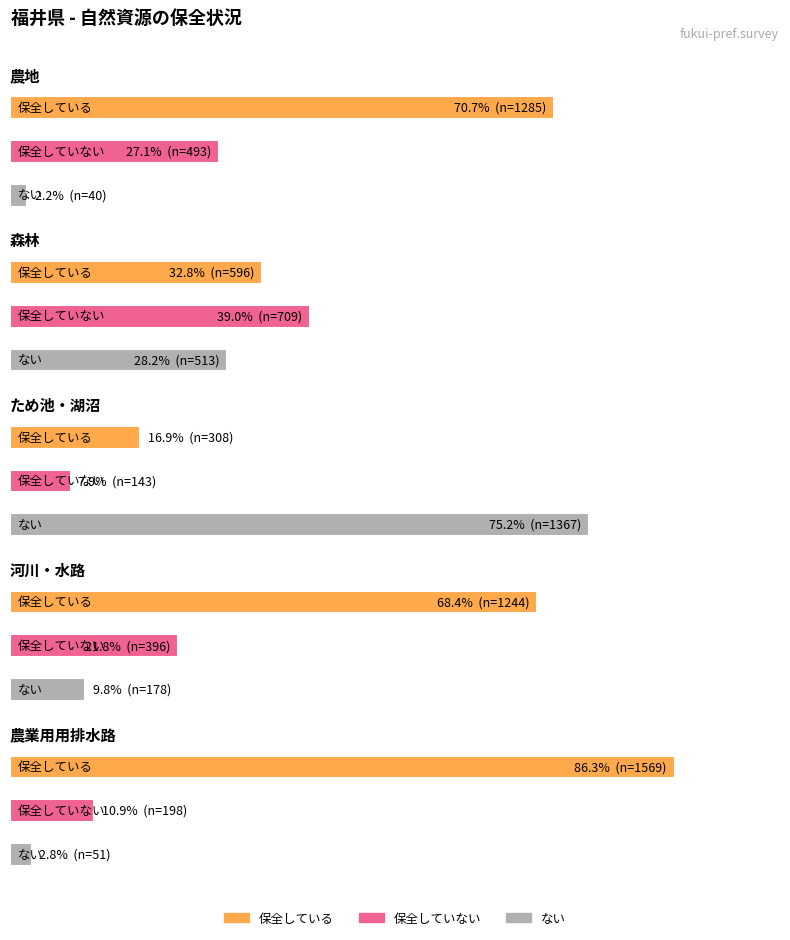

Which category has the lowest value across all series?

農地